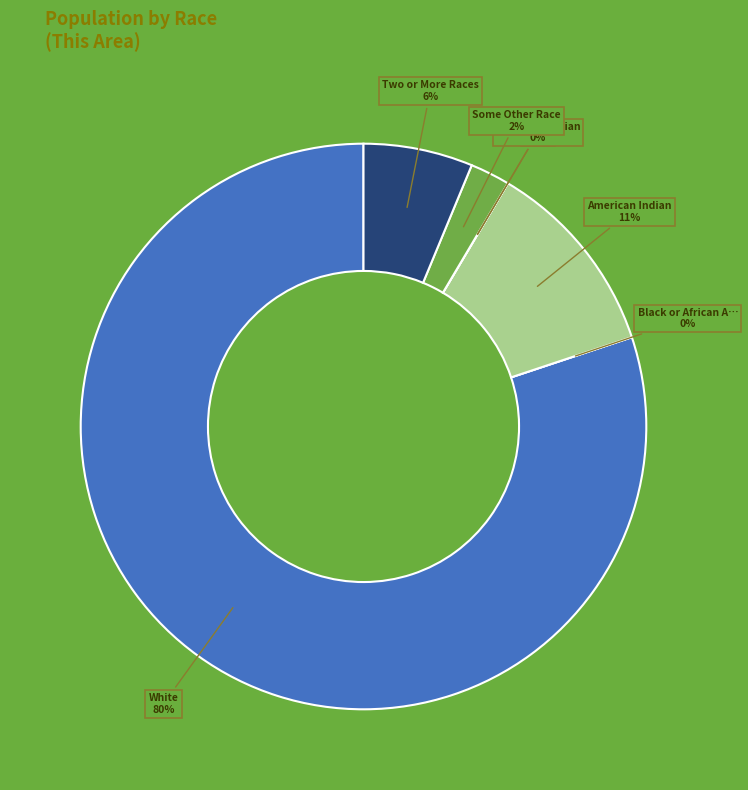

True or false: Two or More Races accounts for 14% of the total.

False